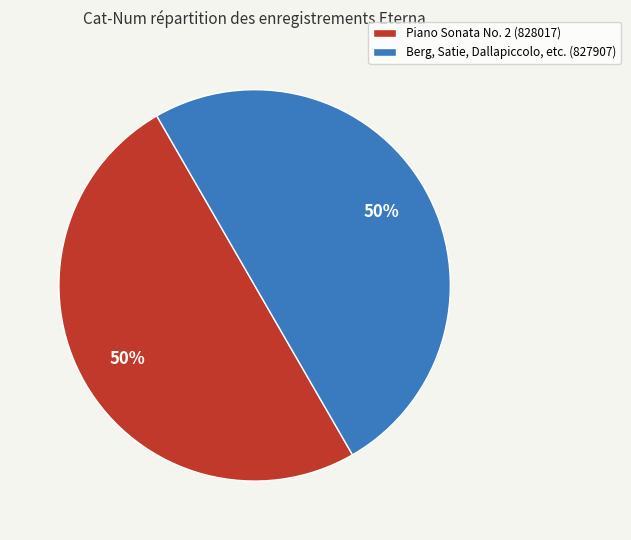

To the nearest percent, what is the combined percentage of Piano Sonata No. 2 (828017) and Berg, Satie, Dallapiccolo, etc. (827907)?

100%